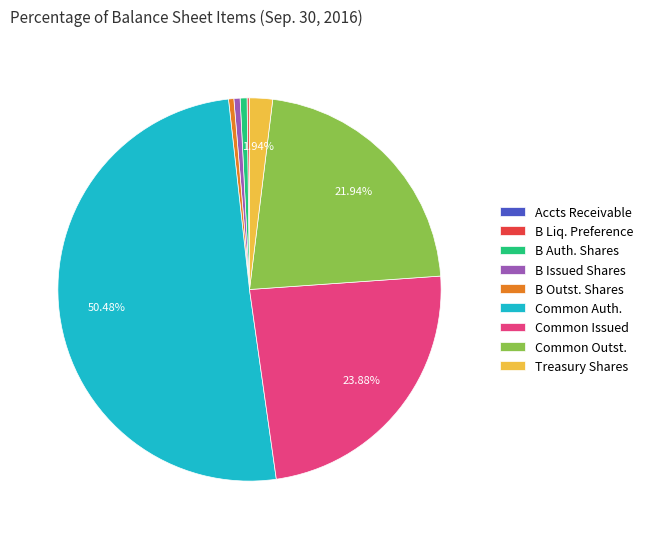

Which slice represents more than half of the pie?

Common Auth.